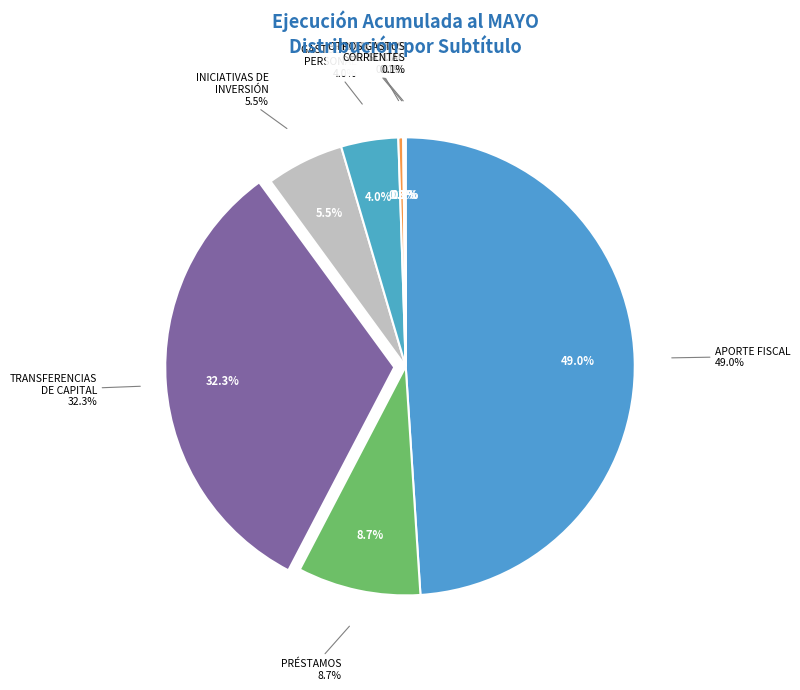

Is it true that TRANSFERENCIAS DE CAPITAL is 32% of the pie?

True